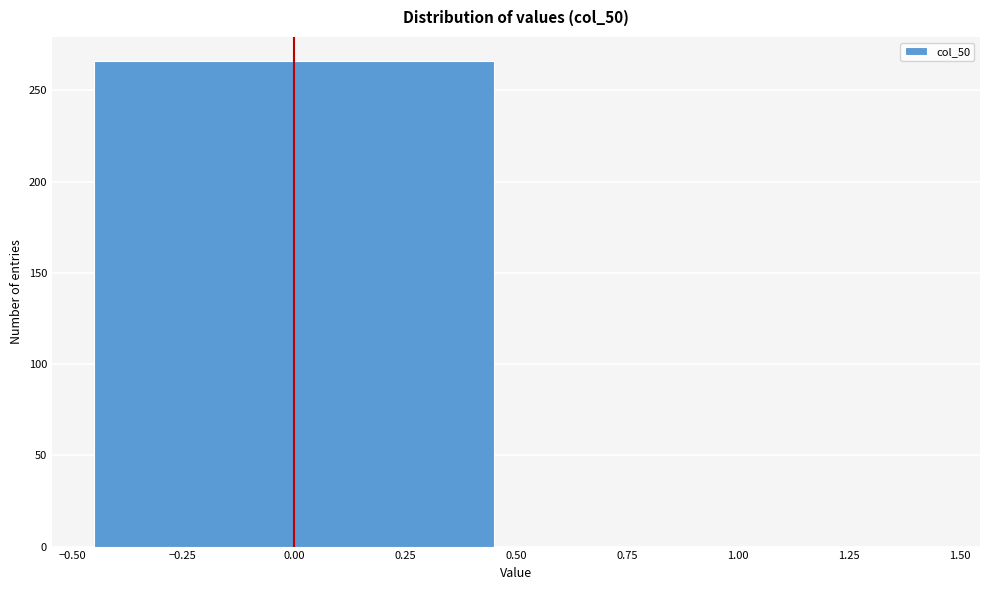

How tall is the bar that spans -0.50 to 0.50 on the x-axis? The values are not printed on the chart, so give them approximately, as read against the axis.

265